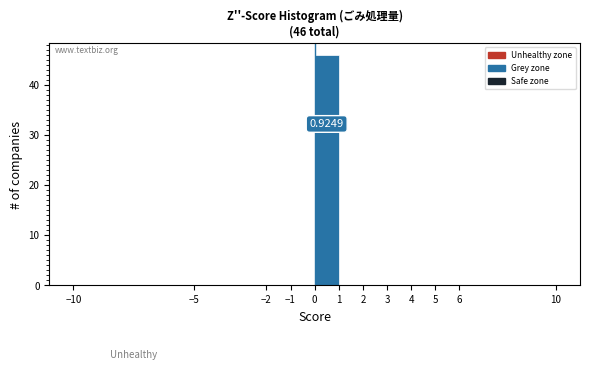

Which range on the x-axis has the tallest bar?

0 to 1